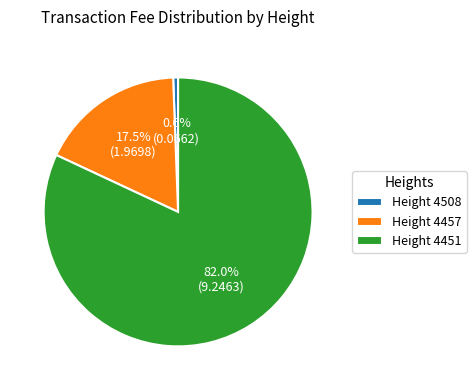

Is there any slice that represents more than half of the pie?

Yes